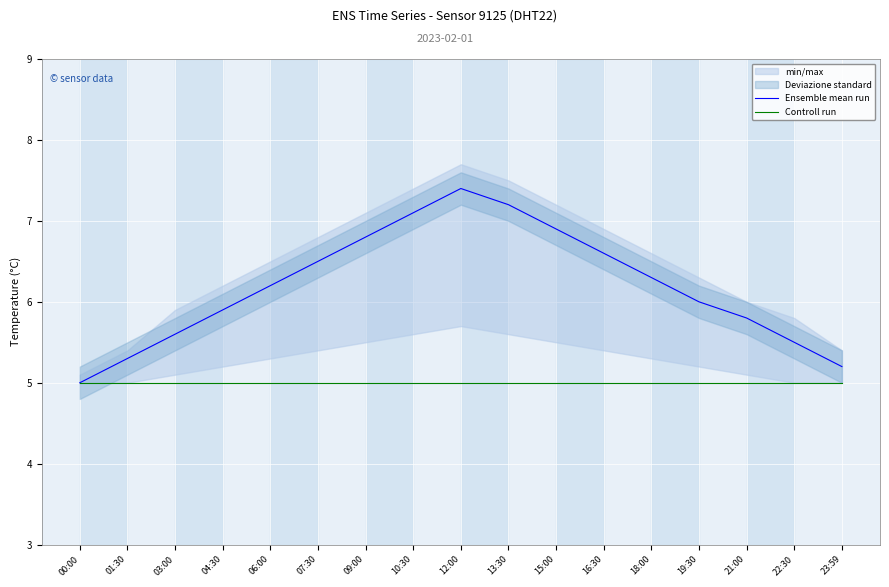

How many lines are shown in the chart?

2